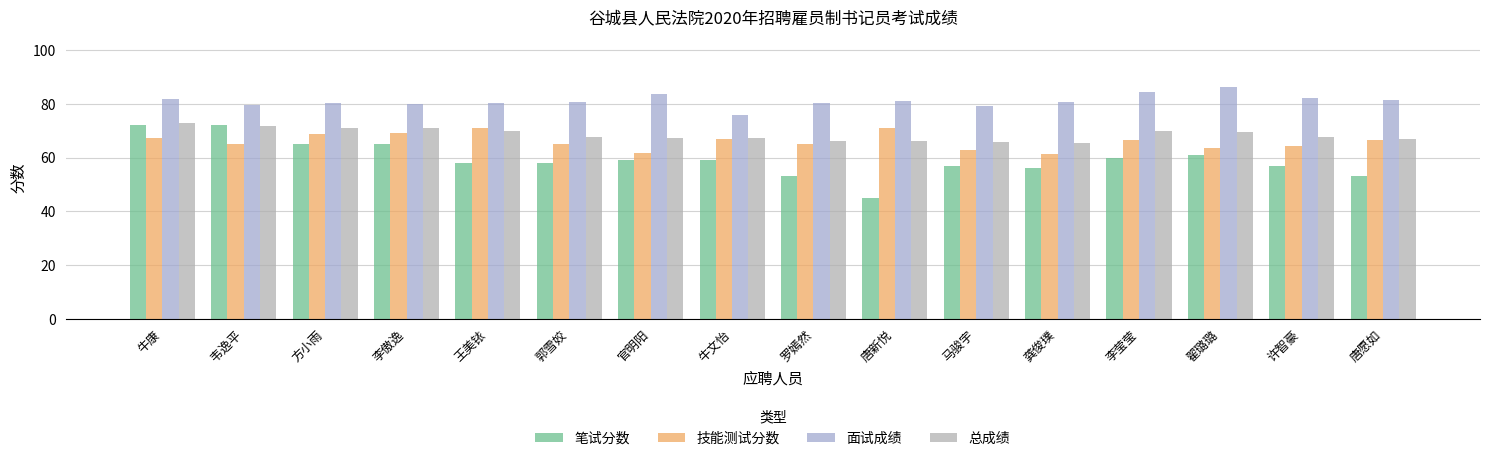

List the labels in order of 技能测试分数 value, smallest first.

龚俊璞, 官明阳, 马骏宇, 翟璐璐, 许智豪, 韦逸平, 郭雪姣, 罗嫣然, 李莹莹, 唐愿如, 牛文怡, 牛康, 方小雨, 李傲逸, 王美铱, 唐新悦